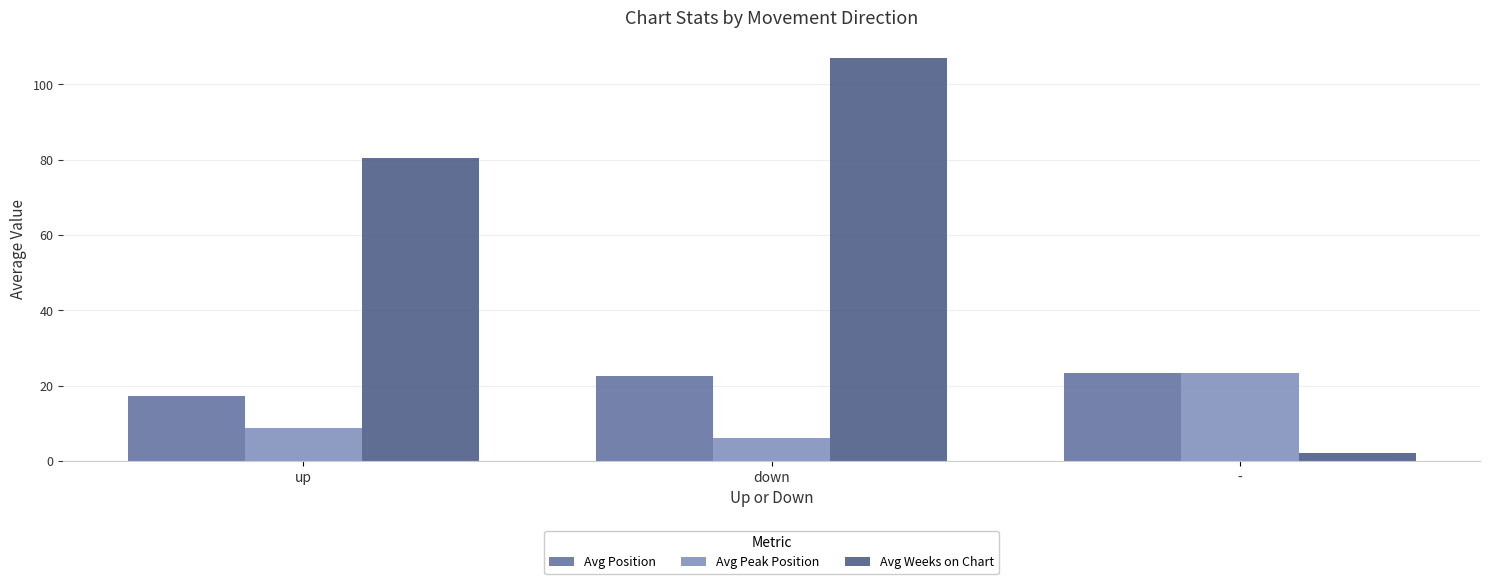

The value of Avg Position at - is 23.5. True or false?

True